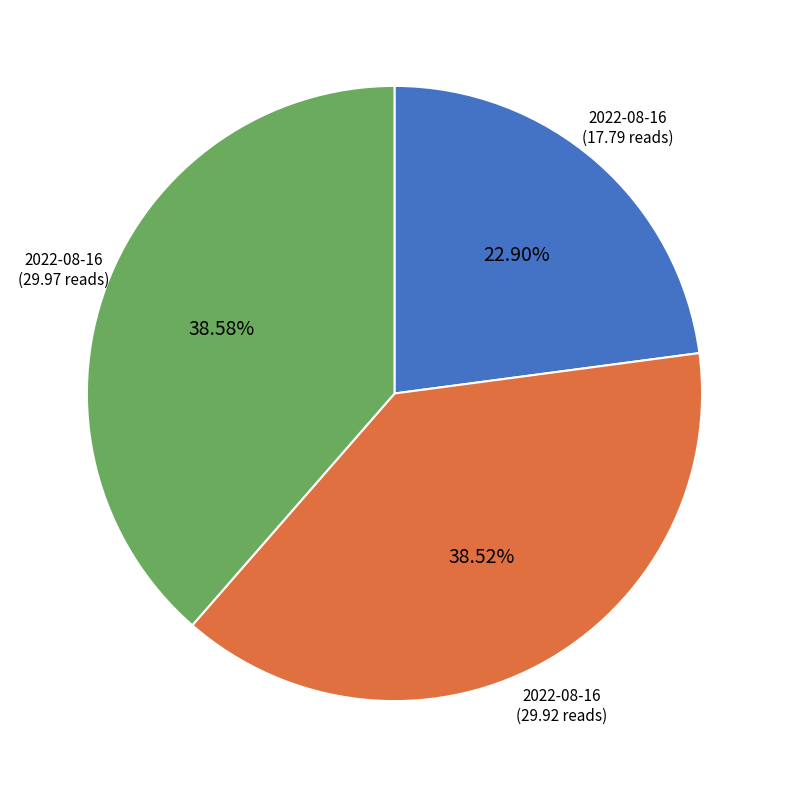

Is there any slice that represents more than half of the pie?

No